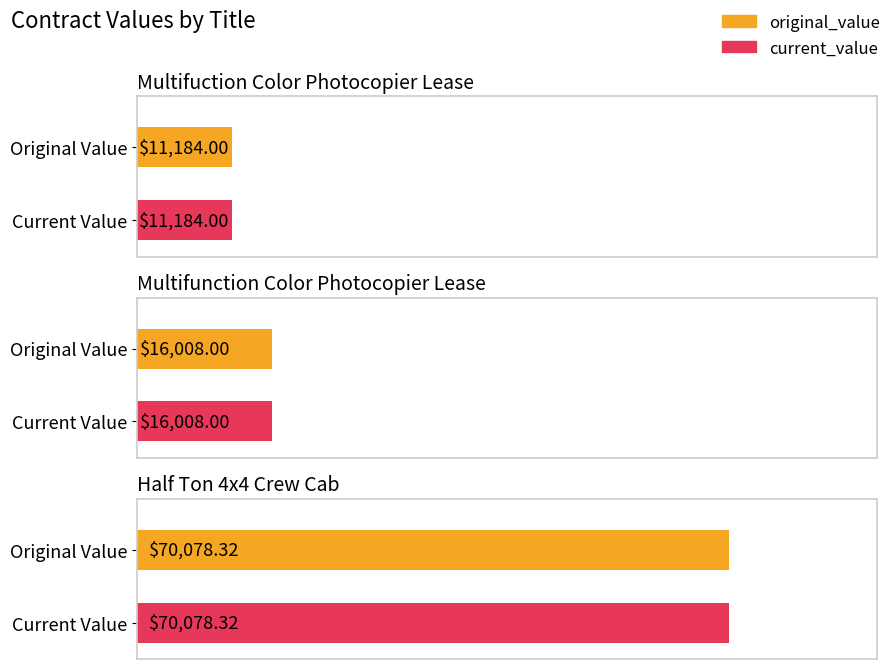

What are all the series names shown in the legend?

original_value, current_value